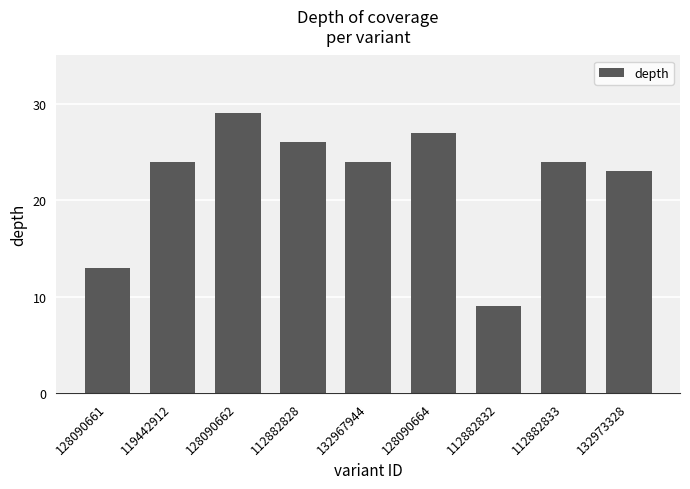

What is the change in value from 128090662 to 112882833?

-5